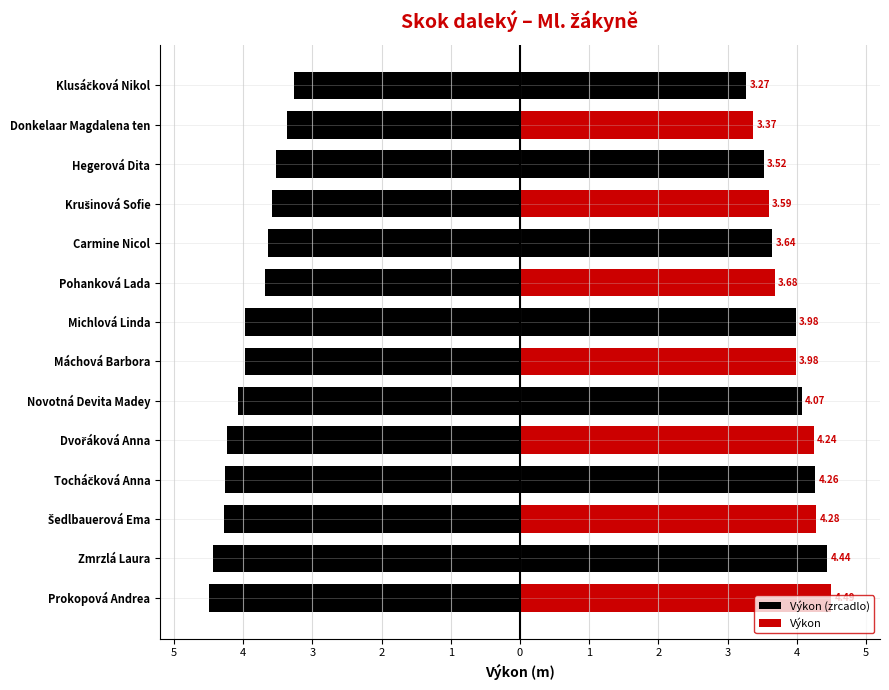

Reading left to right, transcribe all the data shown in this chart.

Výkon (zrcadlo): -4.5	-4.4	-4.3	-4.3	-4.2	-4.1	-4.0	-4.0	-3.7	-3.6	-3.6	-3.5	-3.4	-3.3
Výkon: 4.5	4.4	4.3	4.3	4.2	4.1	4.0	4.0	3.7	3.6	3.6	3.5	3.4	3.3